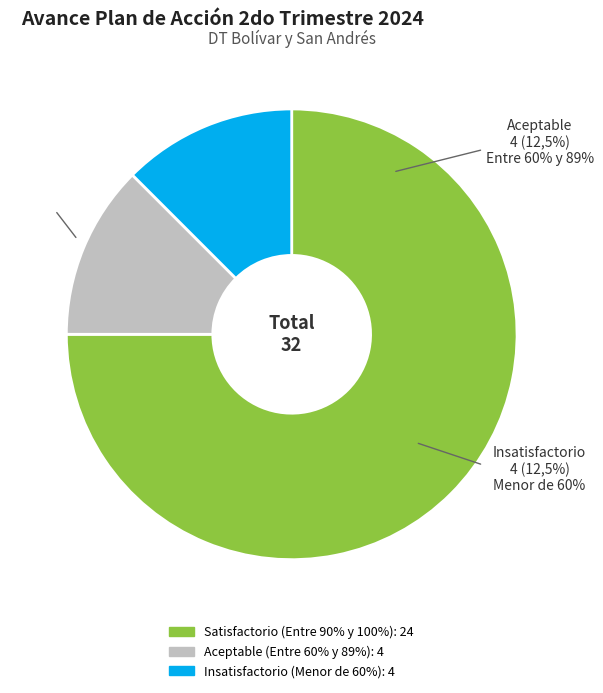

To the nearest percent, what portion does Satisfactorio represent?

75%